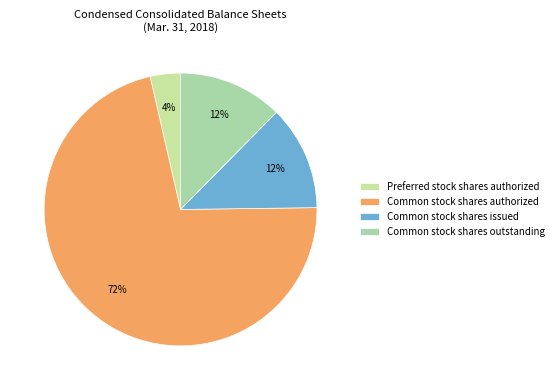

To the nearest percent, what percentage of the pie is Common stock shares outstanding?

12%